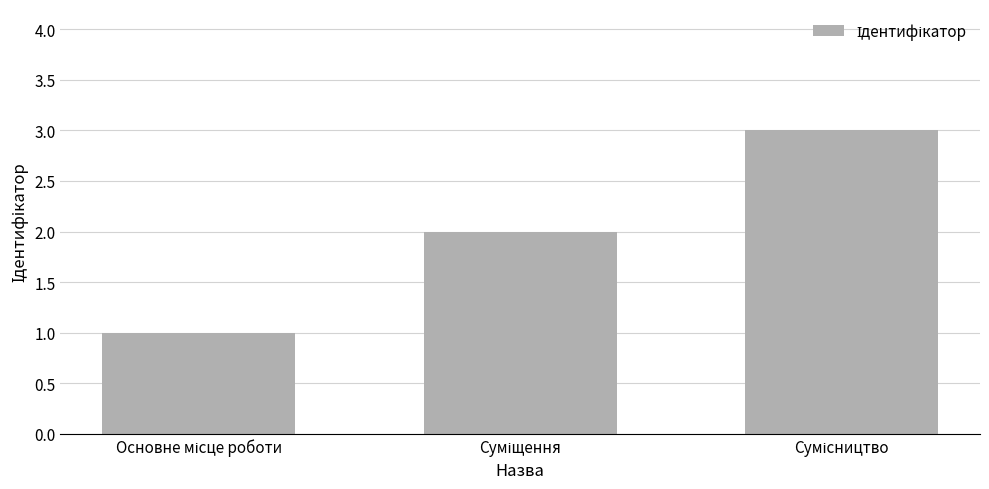

What is the minimum value shown in the chart?

1